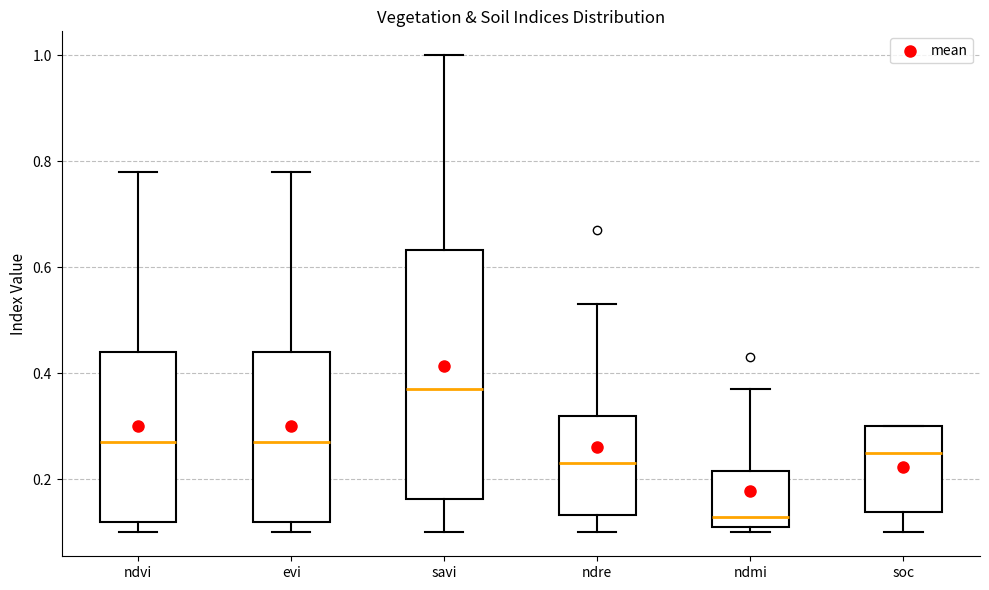

Which box's median line is the lowest?

ndmi